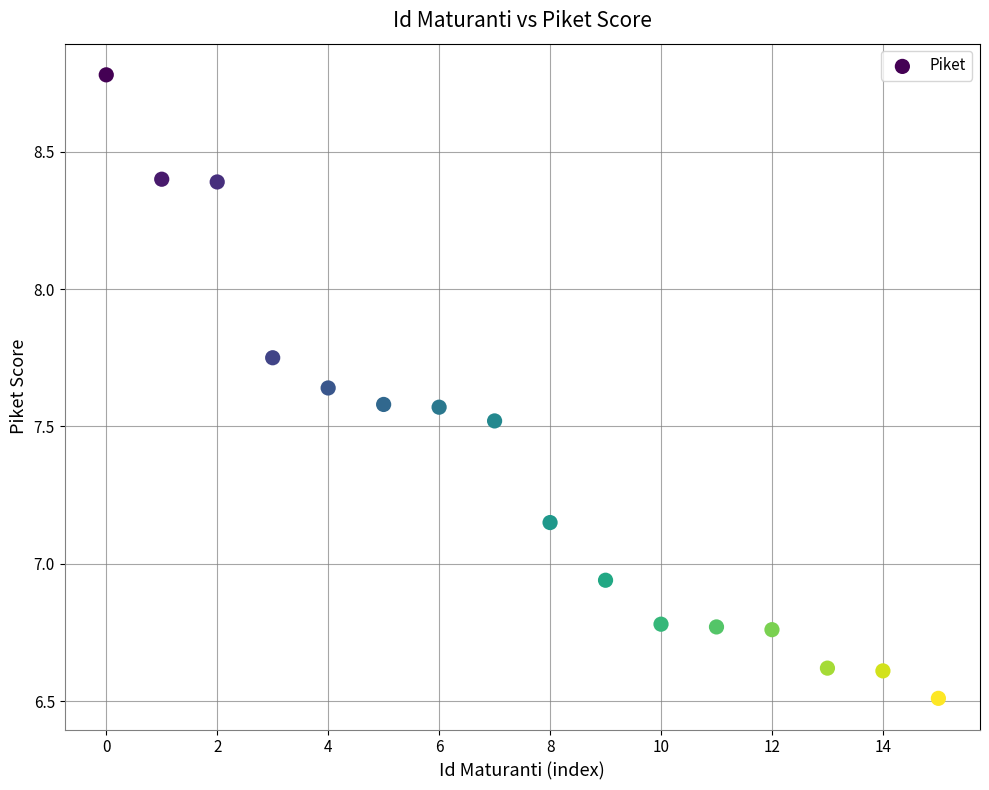

What is the range of Y values (max minus min)?

2.3